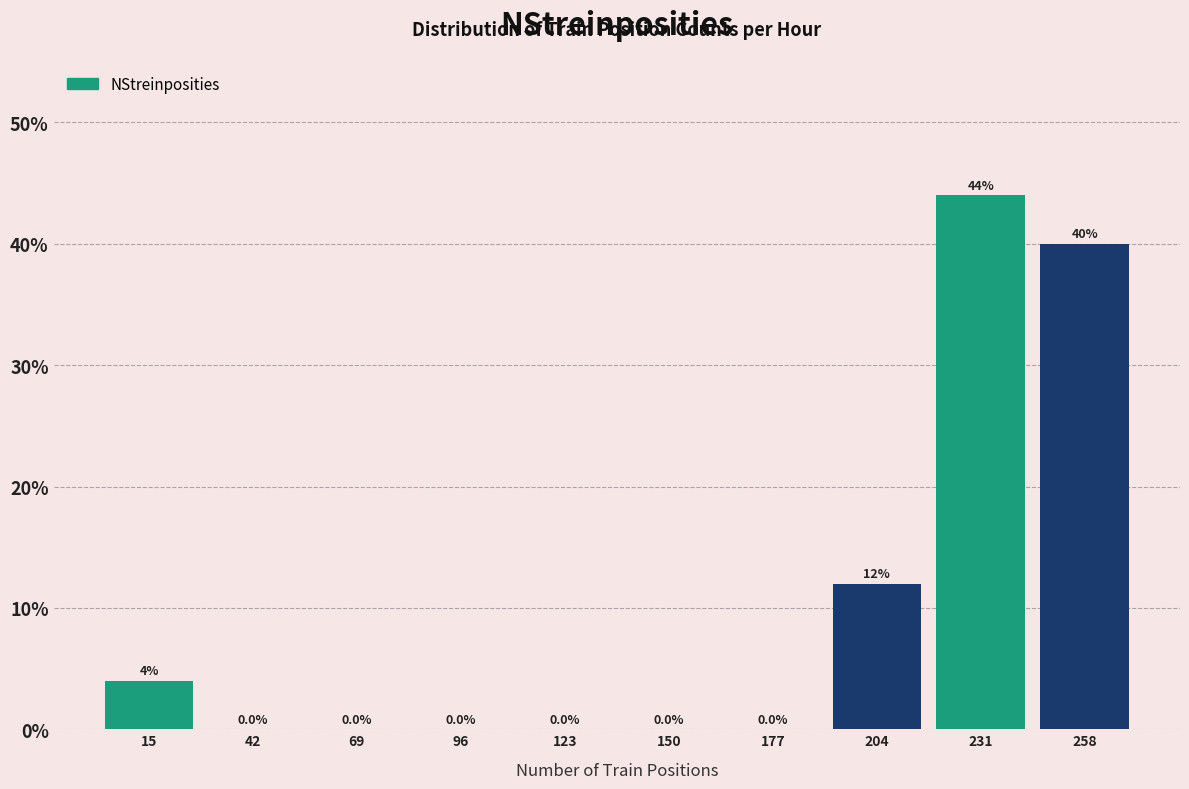

Reading left to right, transcribe this chart: for each bar, give the range it covers on the x-axis and its height. The bar edges are not printed on the chart, so give them approximately, as read against the axis.

2 to 29: 4.0
29 to 56: 0.0
56 to 83: 0.0
83 to 110: 0.0
110 to 137: 0.0
137 to 164: 0.0
164 to 191: 0.0
191 to 218: 12.0
218 to 245: 44.0
245 to 272: 40.0